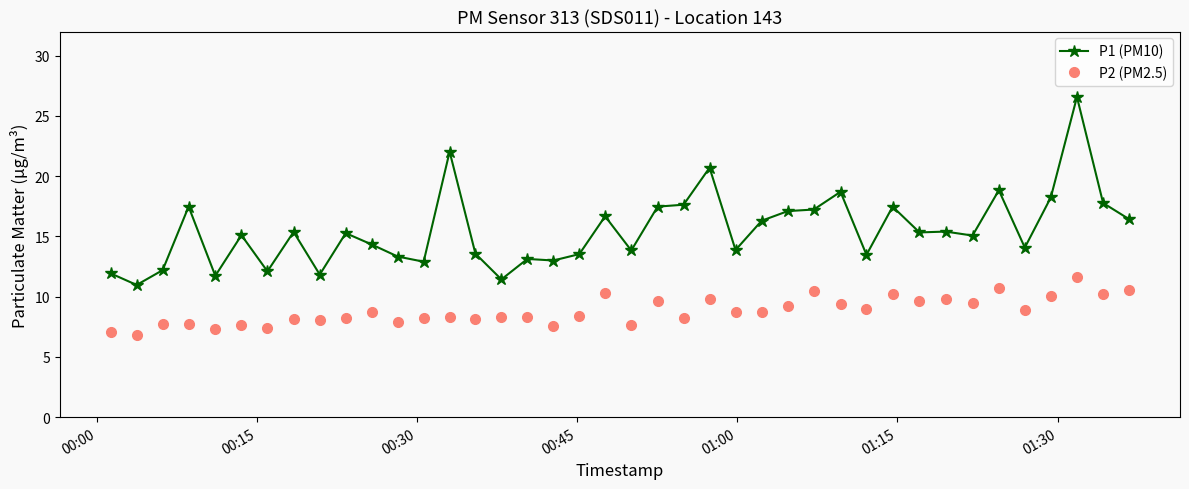

What is the sum of all P2 (PM2.5) values?

352.4